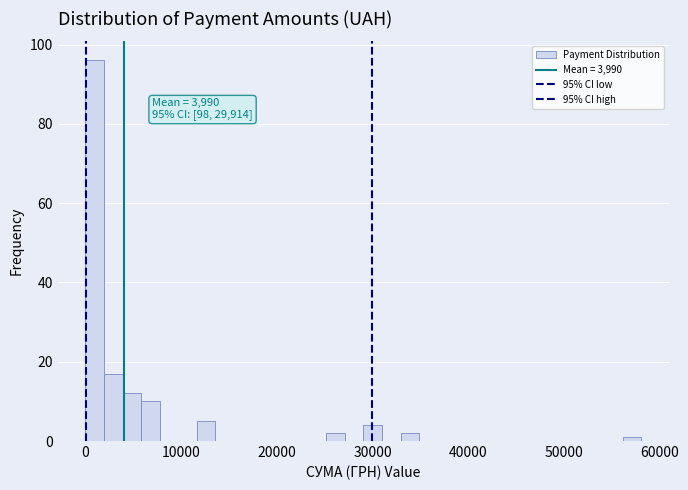

Read against the x-axis, roughly where is the centre of the tallest bar?

1000